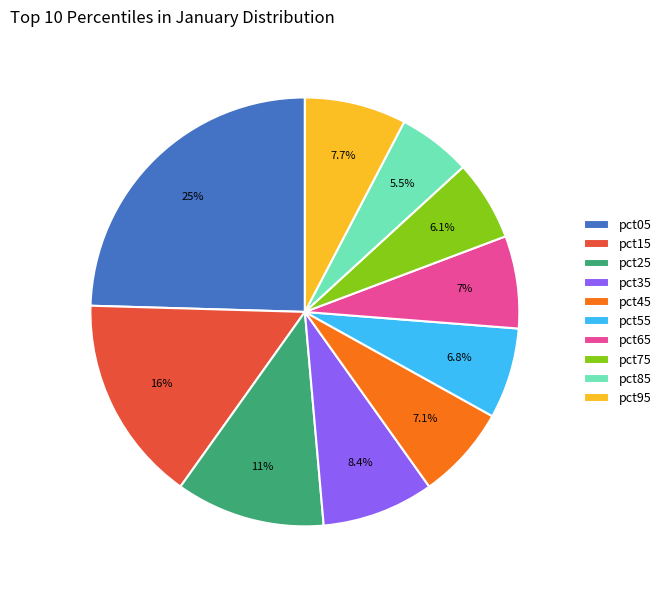

Is the sum of pct15 and pct35 greater than half?

No